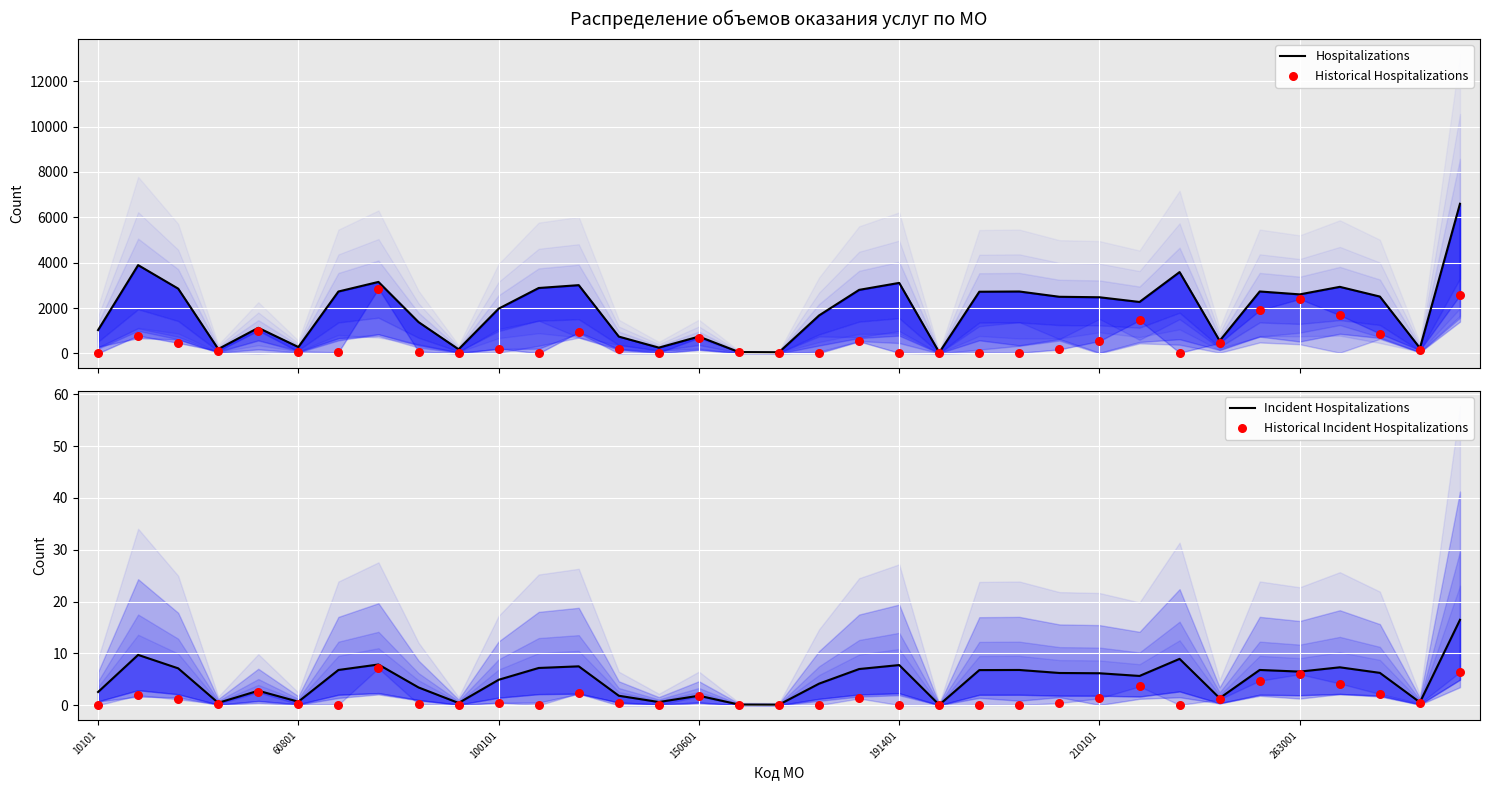

Which series has the largest total across all categories?

Hospitalizations